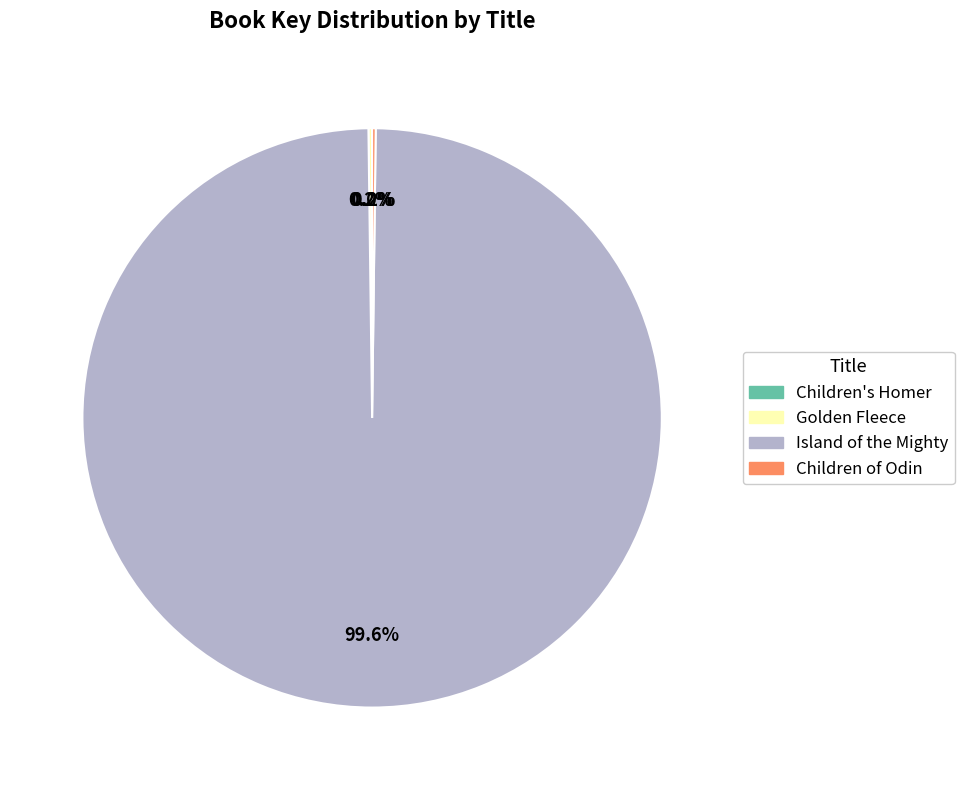

Which category accounts for the majority?

Island of the Mighty